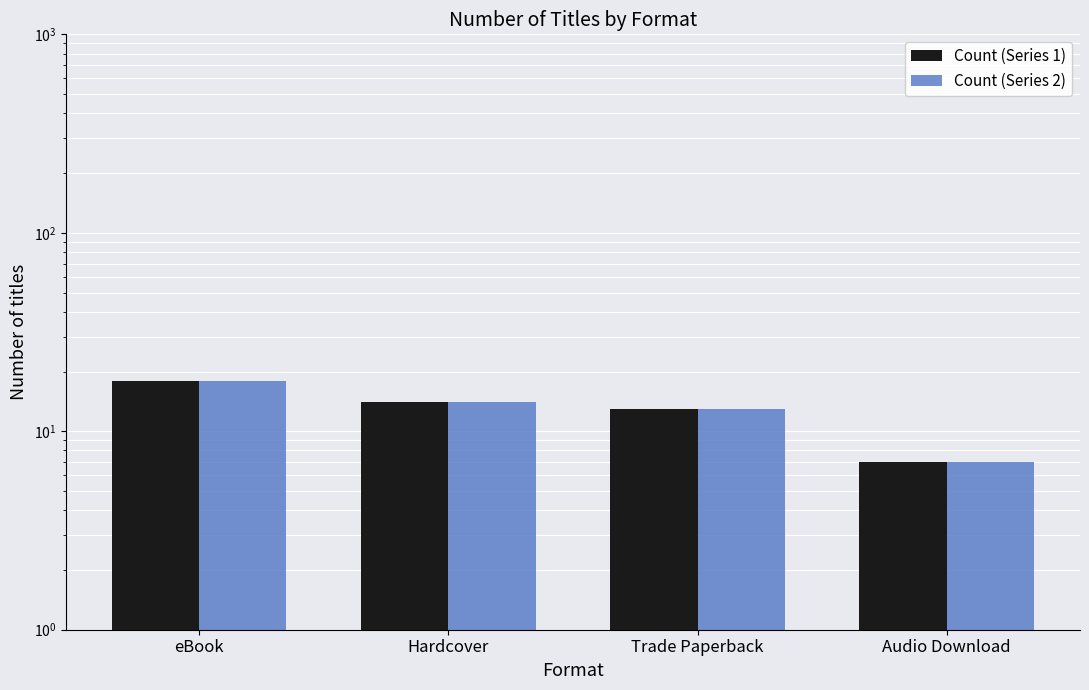

What is the value of the Count (Series 1) bar at the 4th from the left?

7